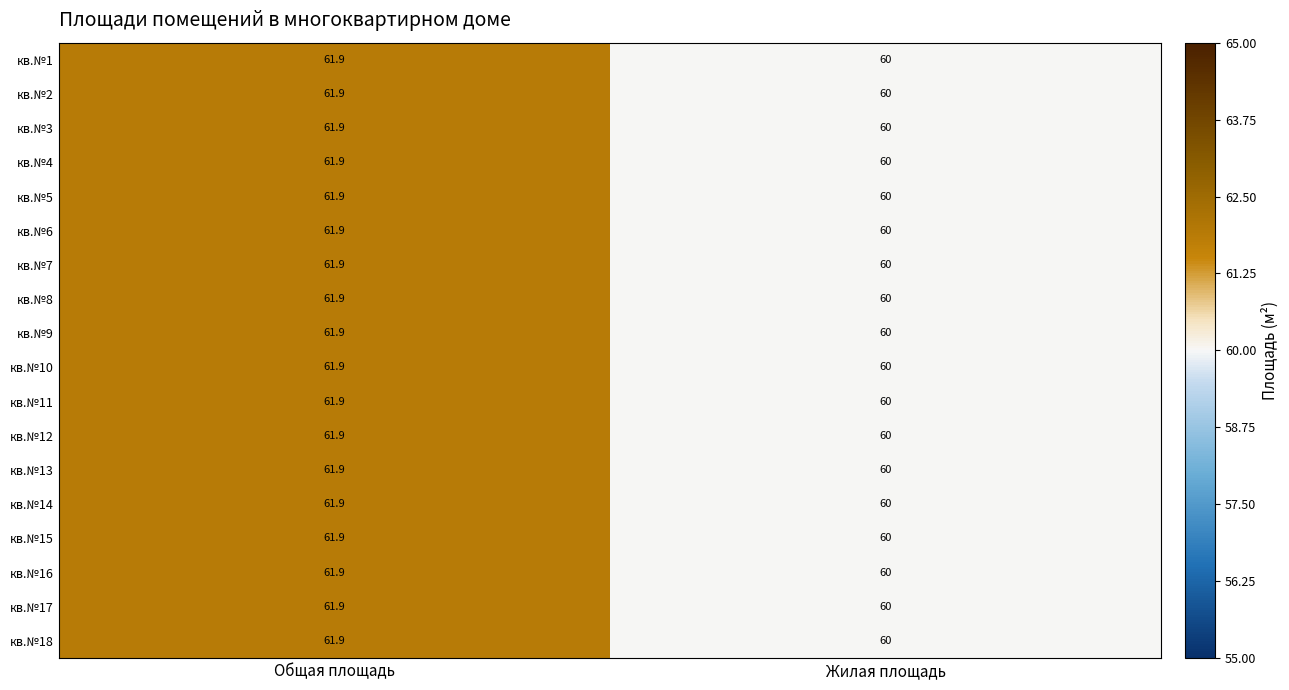

Rank the categories by кв.№2 value from lowest to highest.

Жилая площадь, Общая площадь